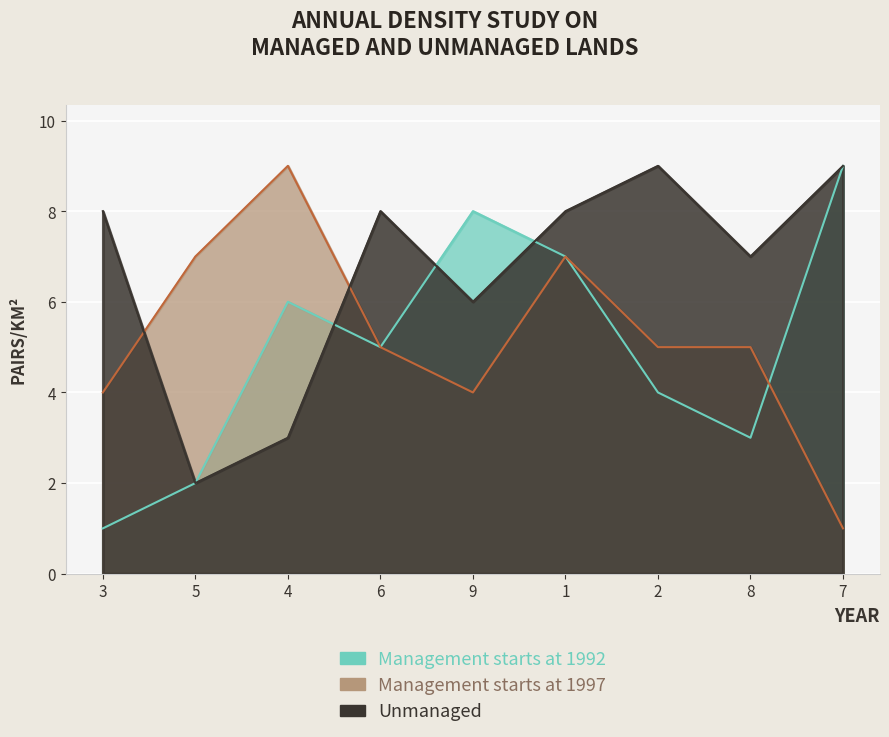

Reading left to right, transcribe all the data shown in this chart.

Management starts at 1992: 3=1	5=2	4=6	6=5	9=8	1=7	2=4	8=3	7=9
Management starts at 1997: 3=4	5=7	4=9	6=5	9=4	1=7	2=5	8=5	7=1
Unmanaged: 3=8	5=2	4=3	6=8	9=6	1=8	2=9	8=7	7=9